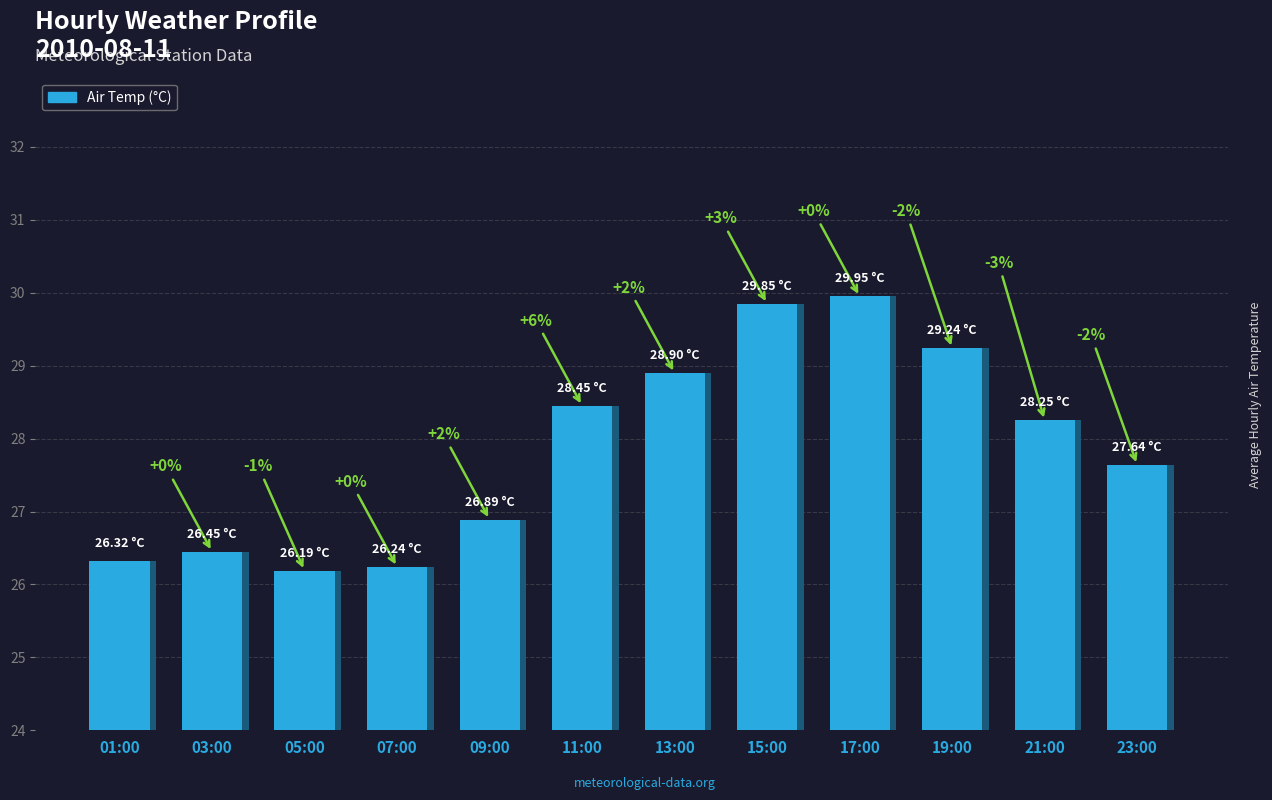

What is the approximate value at 21:00?

28.2